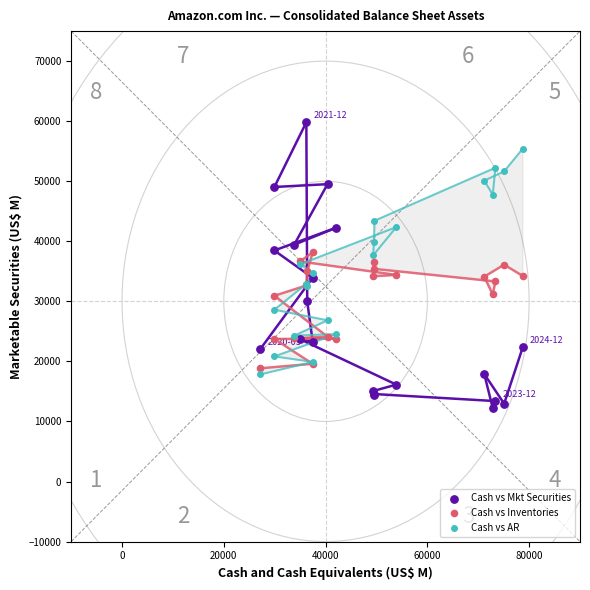

Which series contains the lowest Y value?

Cash vs Mkt Securities